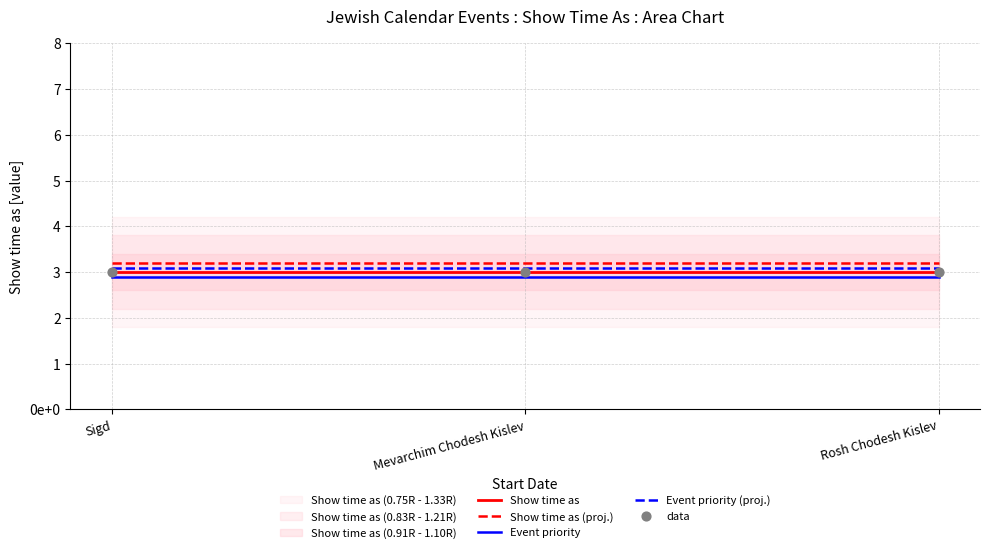

At which category is the sum across all series the highest?

Sigd